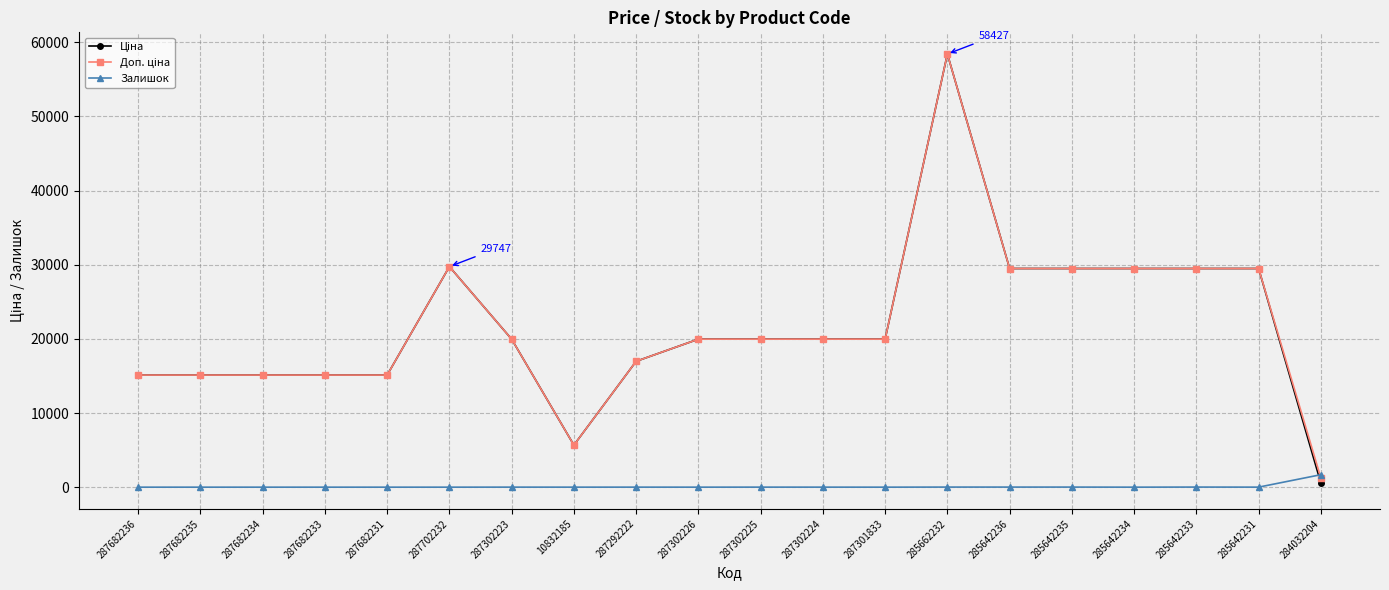

Which category has the highest value across all series?

285662232